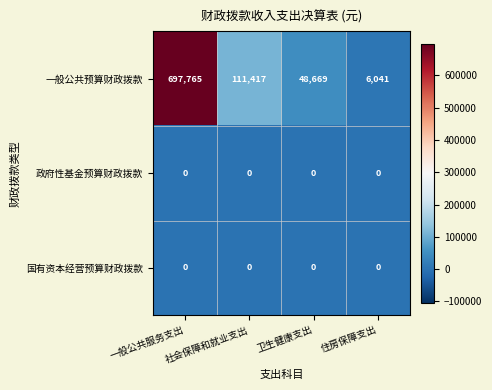

What is the spread (max minus min) of values at 卫生健康支出?

48669